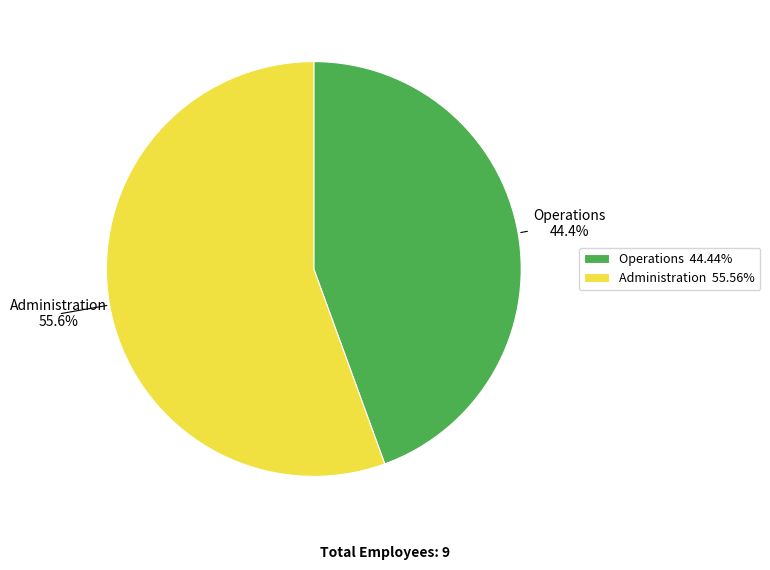

Approximately how many times larger is the value at Operations compared to Administration?

0.8